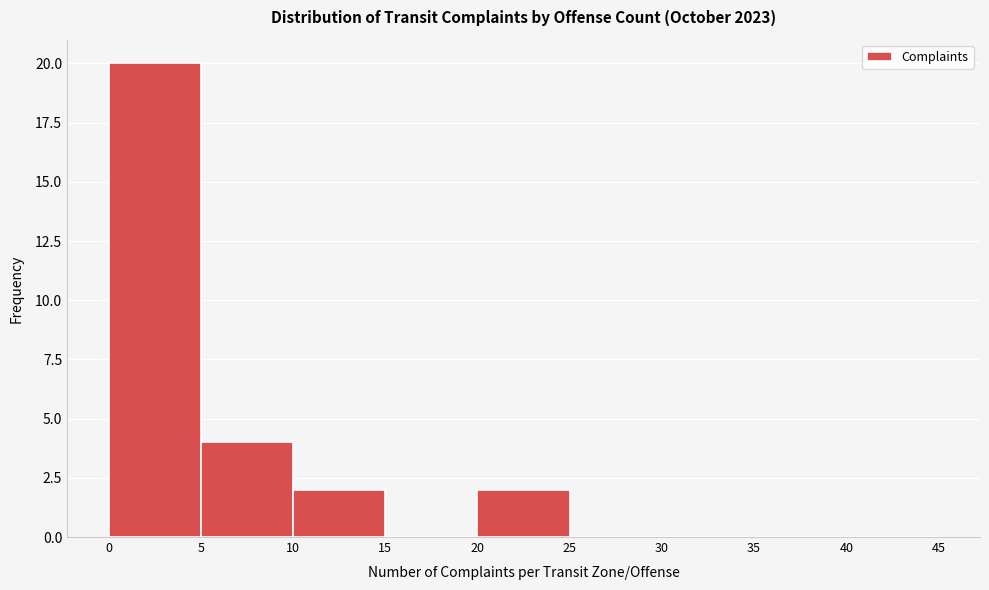

Which range on the x-axis has the tallest bar?

0 to 5